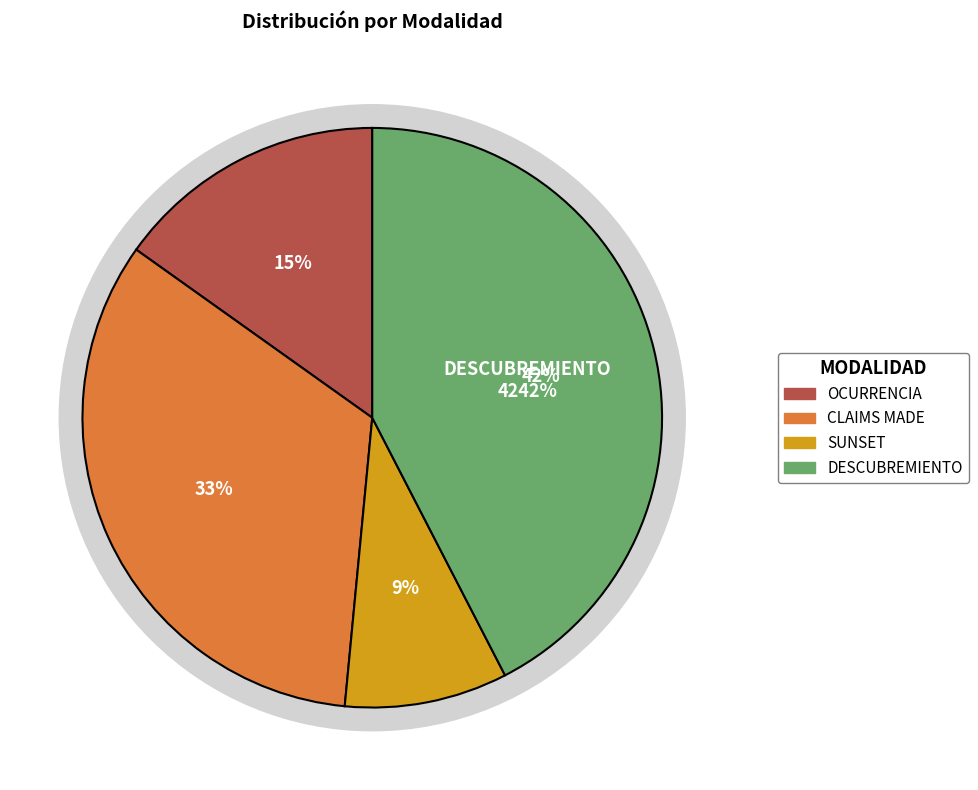

Rank the categories by value from highest to lowest.

DESCUBREMIENTO, CLAIMS MADE, OCURRENCIA, SUNSET